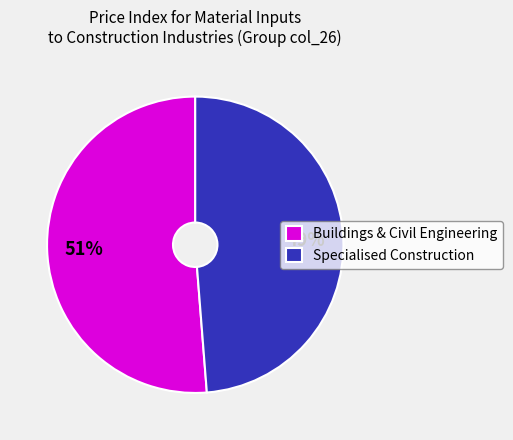

Do Specialised Construction and Buildings & Civil Engineering together represent more than half of the pie?

Yes